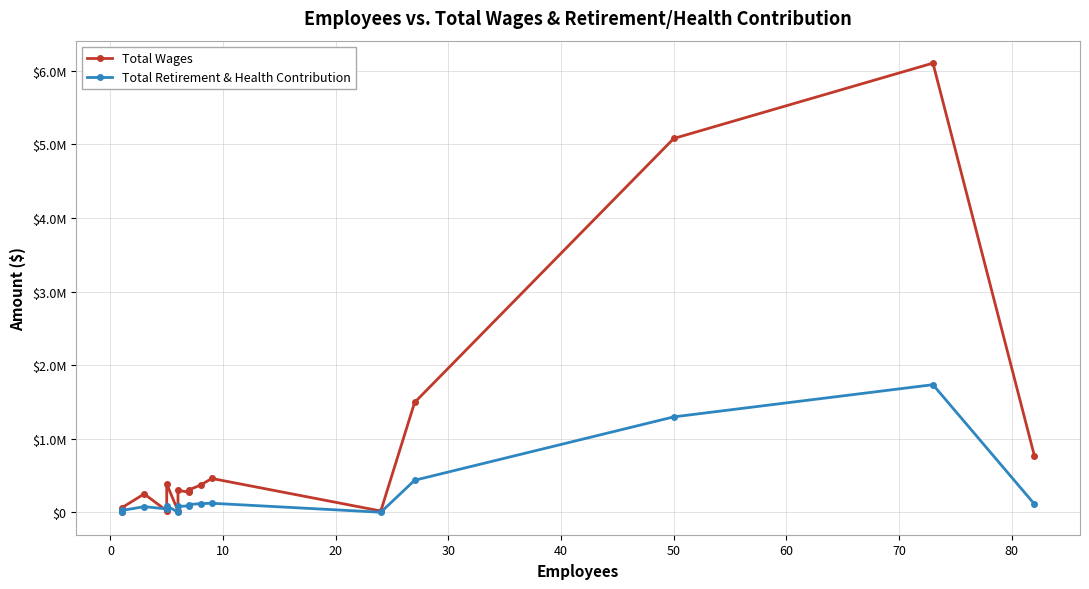

How many data points in Total Retirement & Health Contribution are above 89287?

7